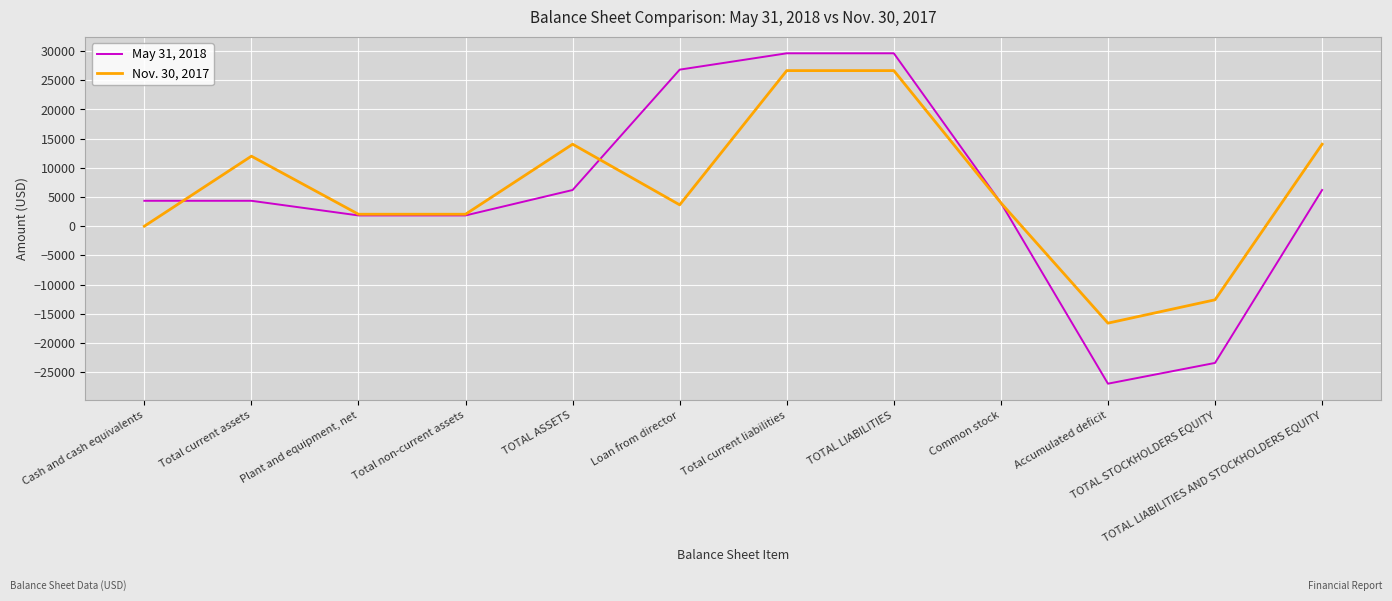

The Nov. 30, 2017 series shows 26660 at Total current liabilities. True or false?

True